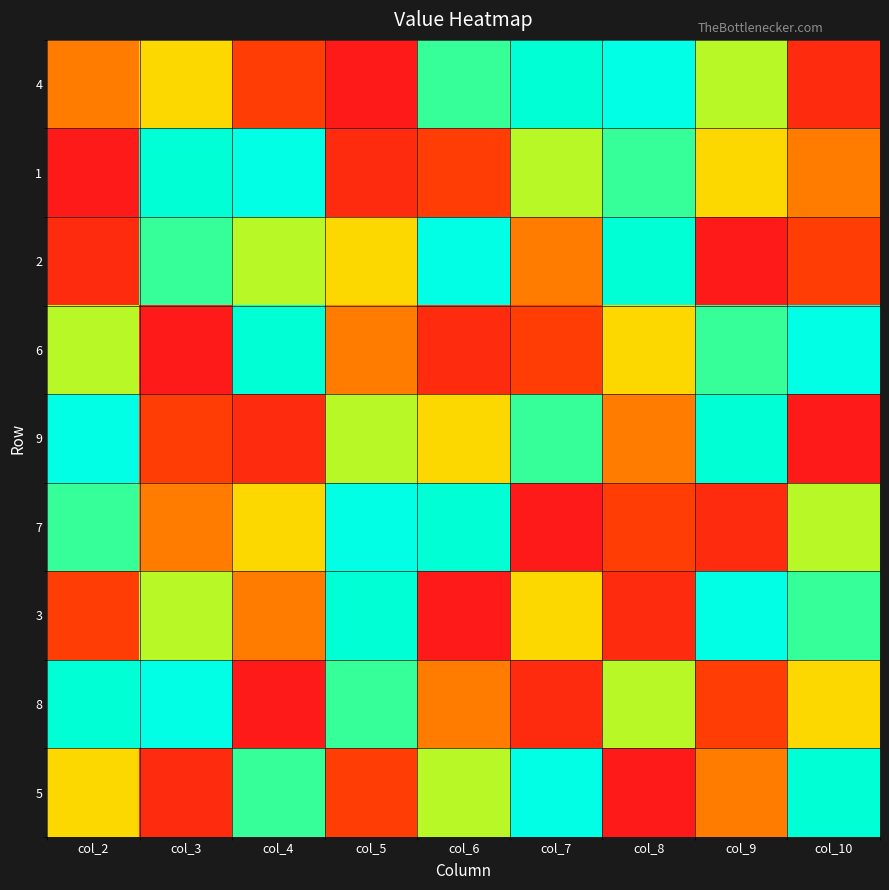

At how many categories does at least one series exceed 5?

9